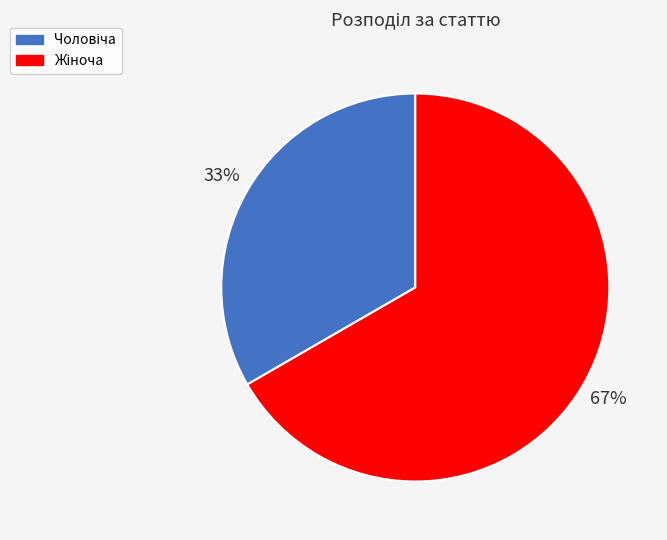

Is there any slice that represents more than half of the pie?

Yes